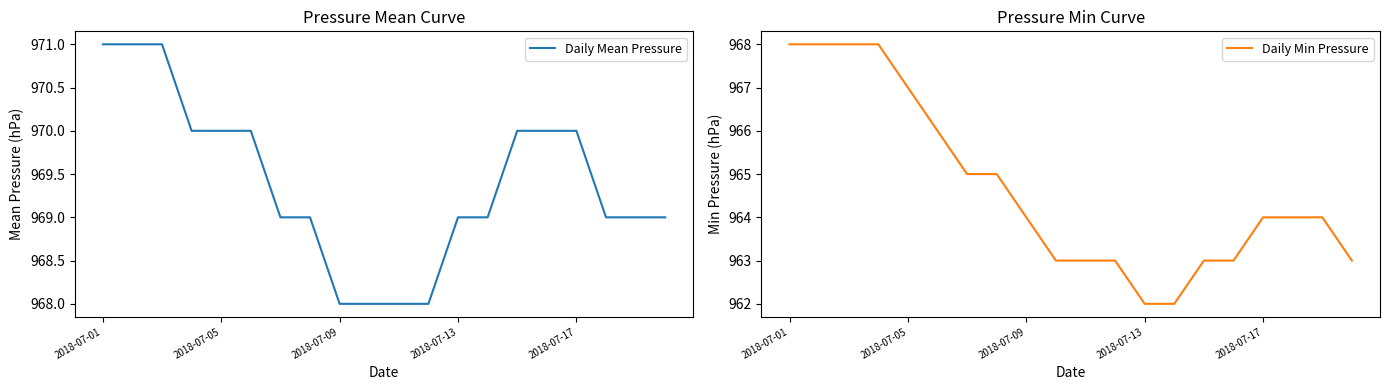

The Daily Mean Pressure series shows 969 at 2018-07-13. True or false?

True